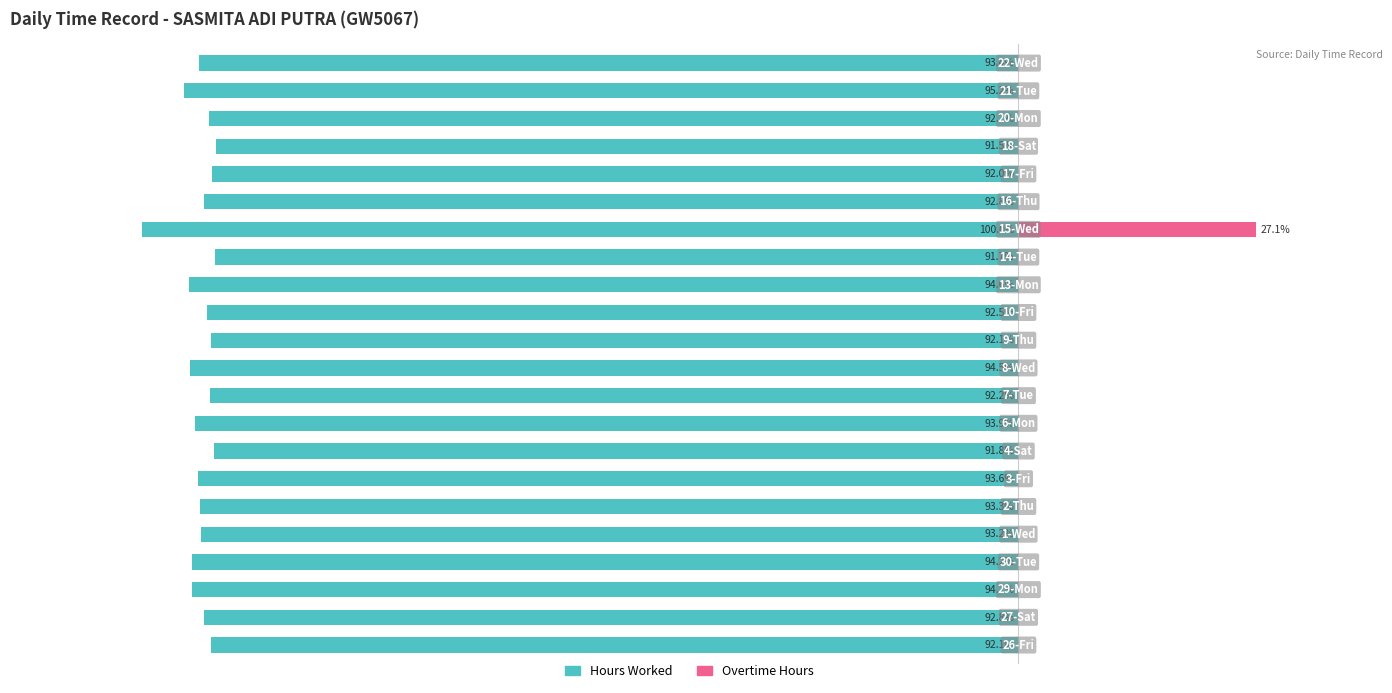

True or false: Hours Worked has a value of -139.1 at 2.

False